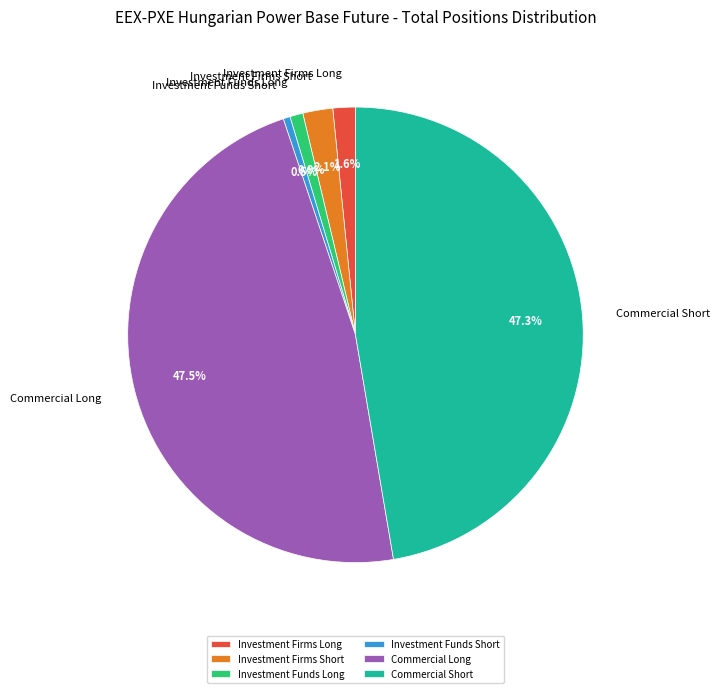

To the nearest percent, what is the combined percentage of Investment Funds Short and Commercial Long?

48%